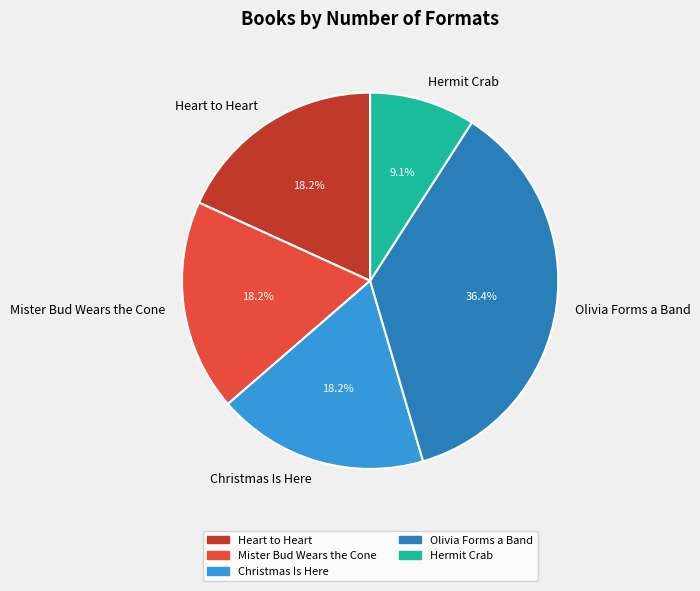

What percentage is the Christmas Is Here slice, to the nearest percent?

18%